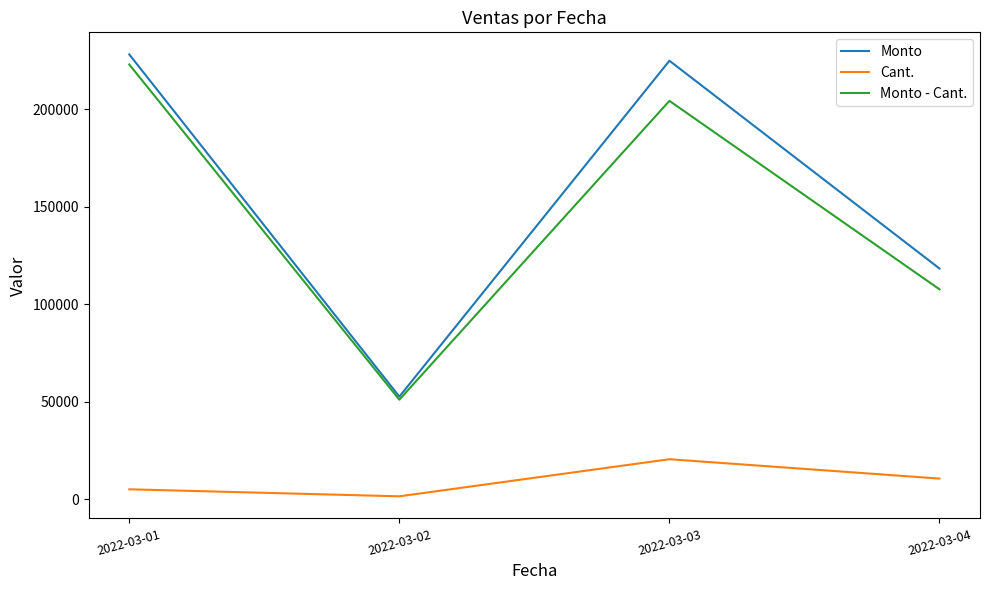

List the labels in order of Monto - Cant. value, largest first.

2022-03-01, 2022-03-03, 2022-03-04, 2022-03-02